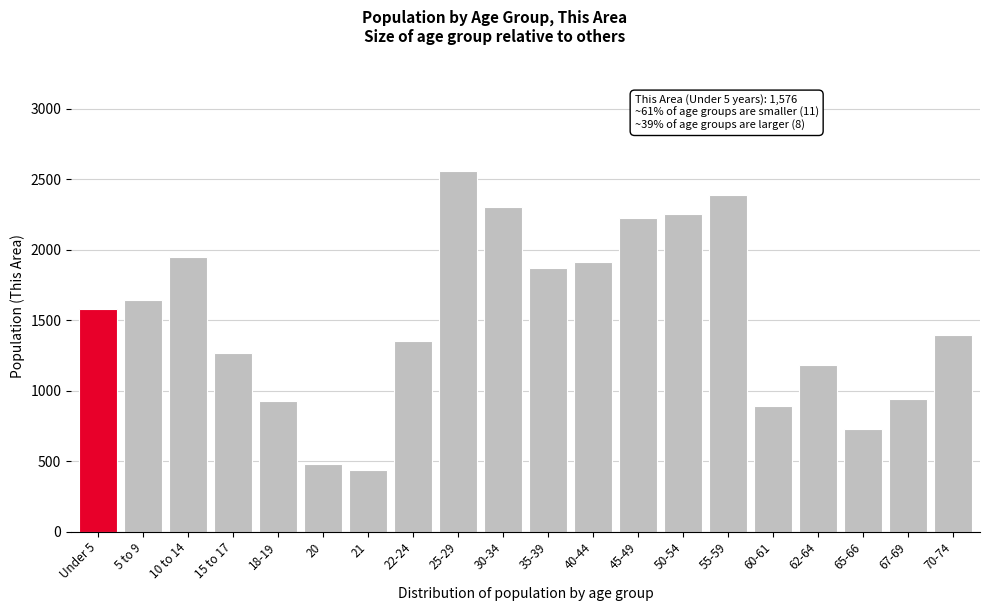

Reading left to right, what are all the values shown in this chart?

1576	1642	1949	1265	923	482	440	1354	2556	2301	1869	1912	2227	2250	2387	889	1182	728	941	1395